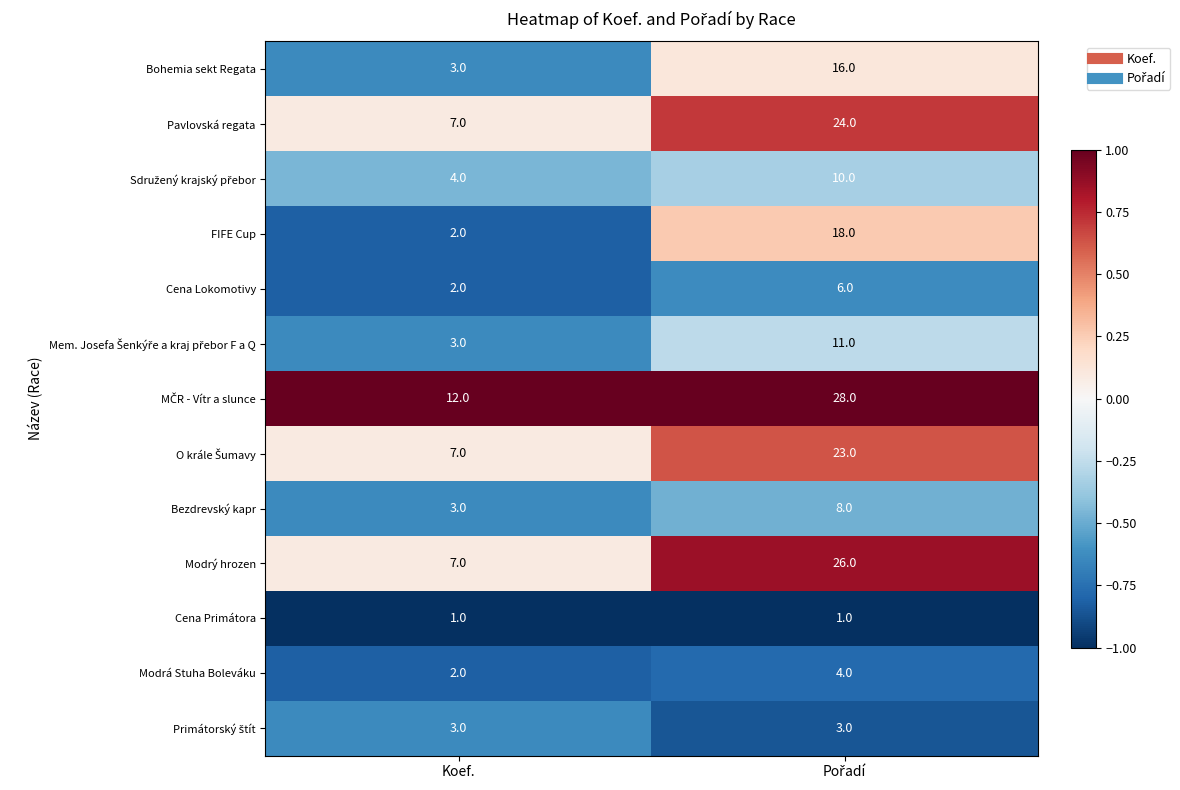

What is the minimum value for Pavlovská regata?

7